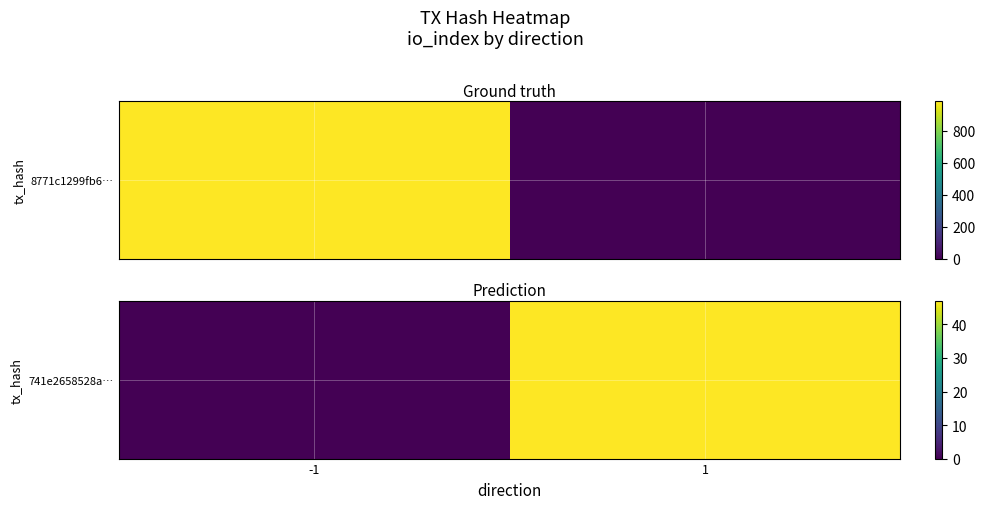

The value at -1 is -17. True or false?

False